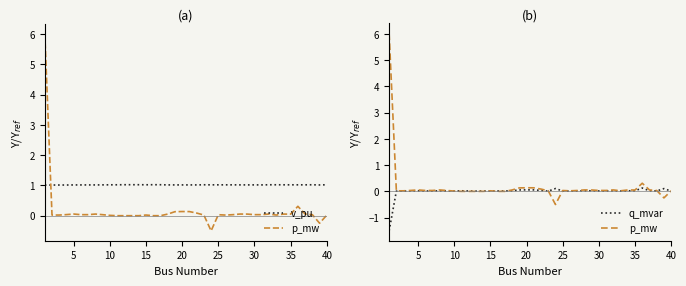

True or false: v_pu and p_mw cross at least once.

True